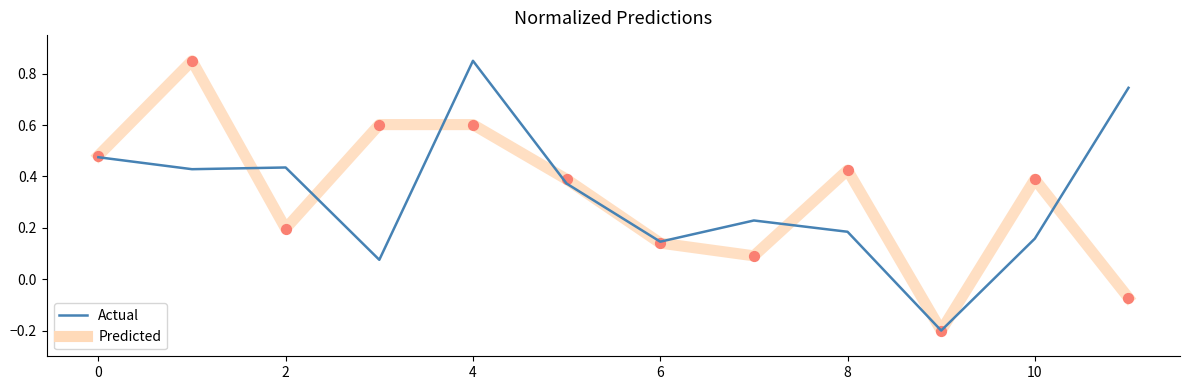

Does the chart have visible grid lines?

No